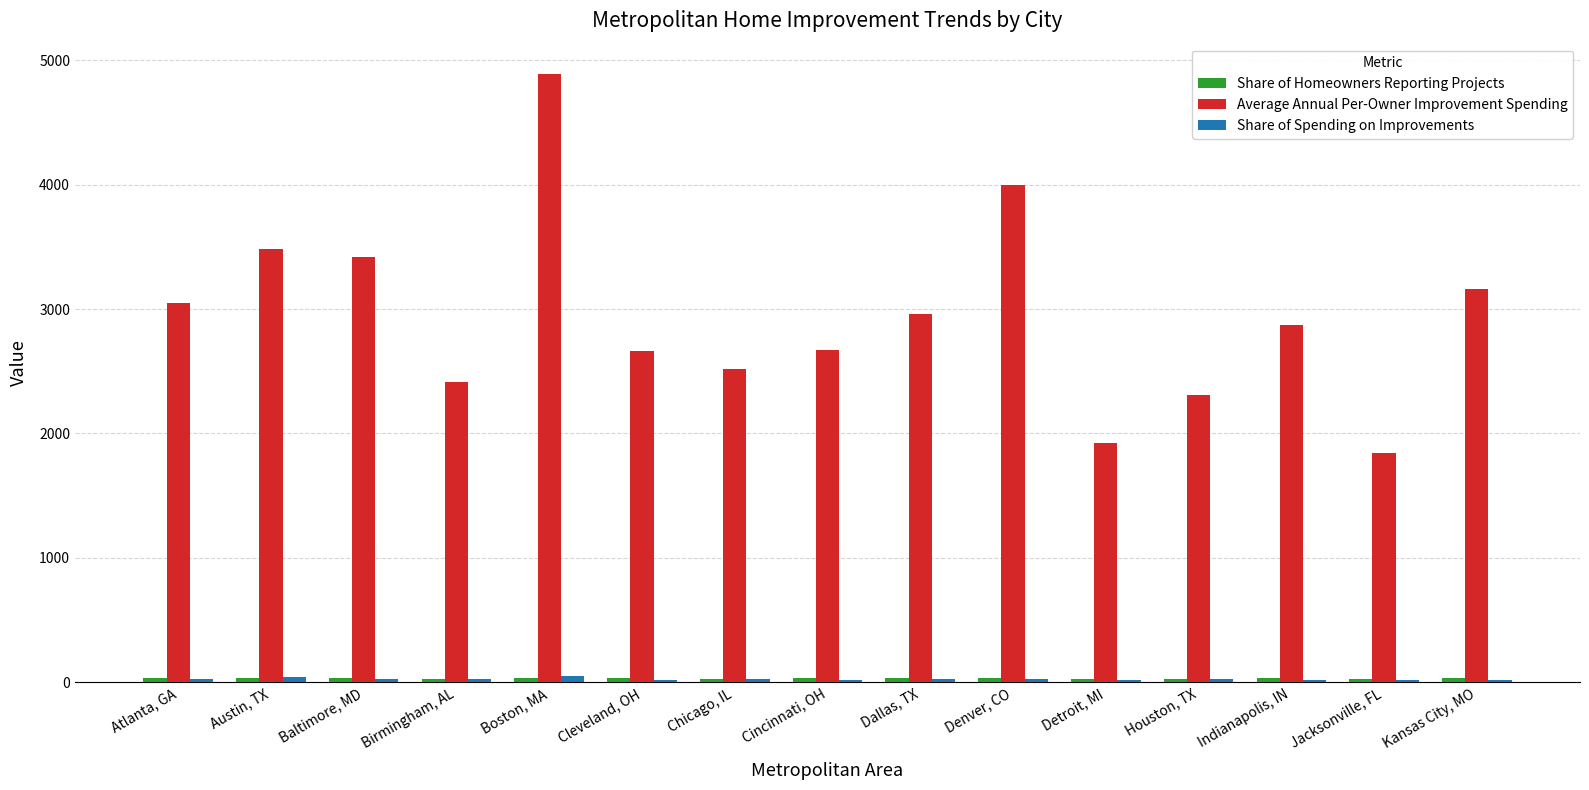

At which category is the sum across all series the highest?

Boston, MA